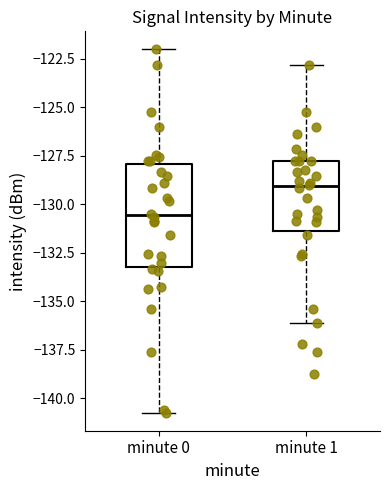

Which box is the tallest, from its lower edge to its upper edge?

minute 0